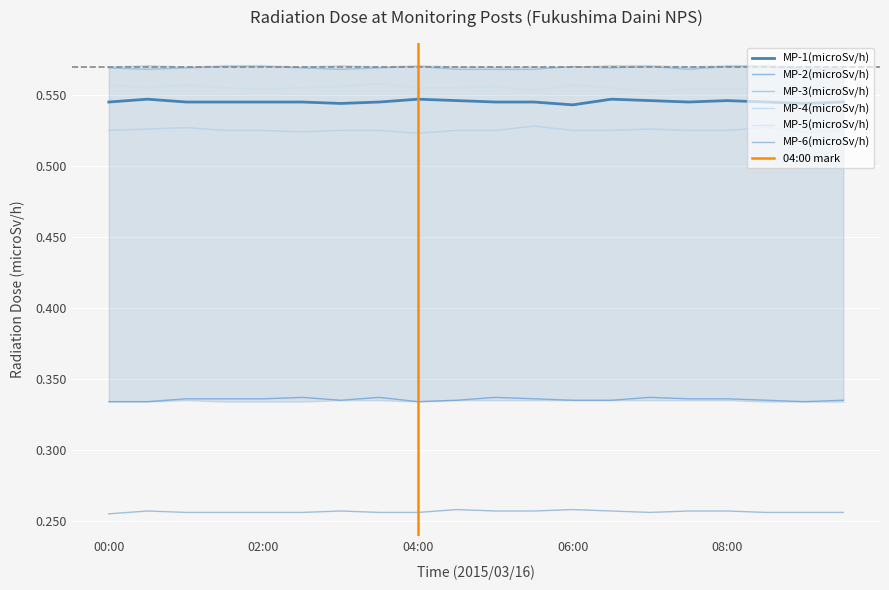

How many interior local peaks does the MP-6(microSv/h) series have?

4